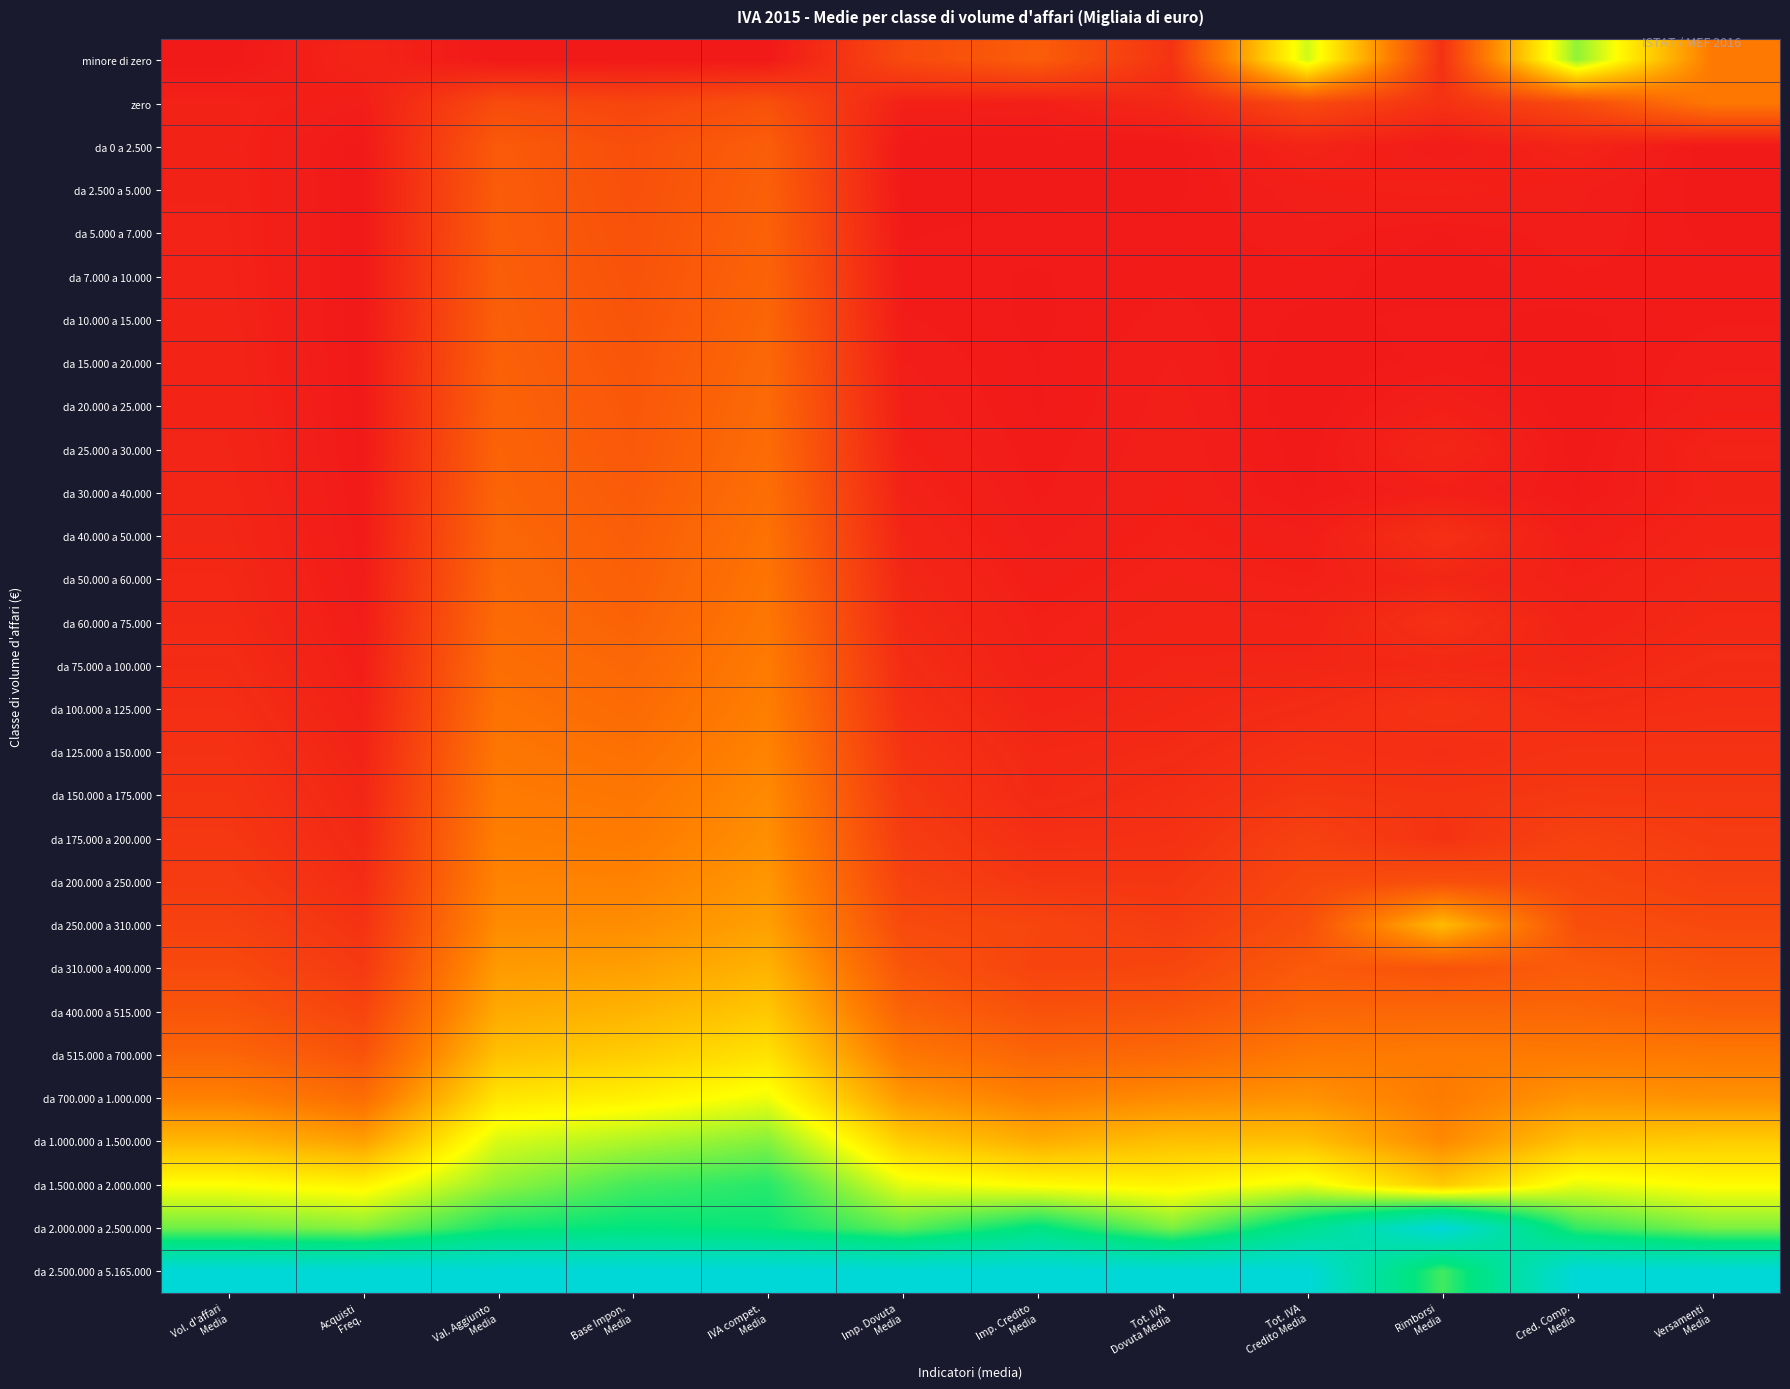

What is the spread (max minus min) of values at Rimborsi
Media?

1.0